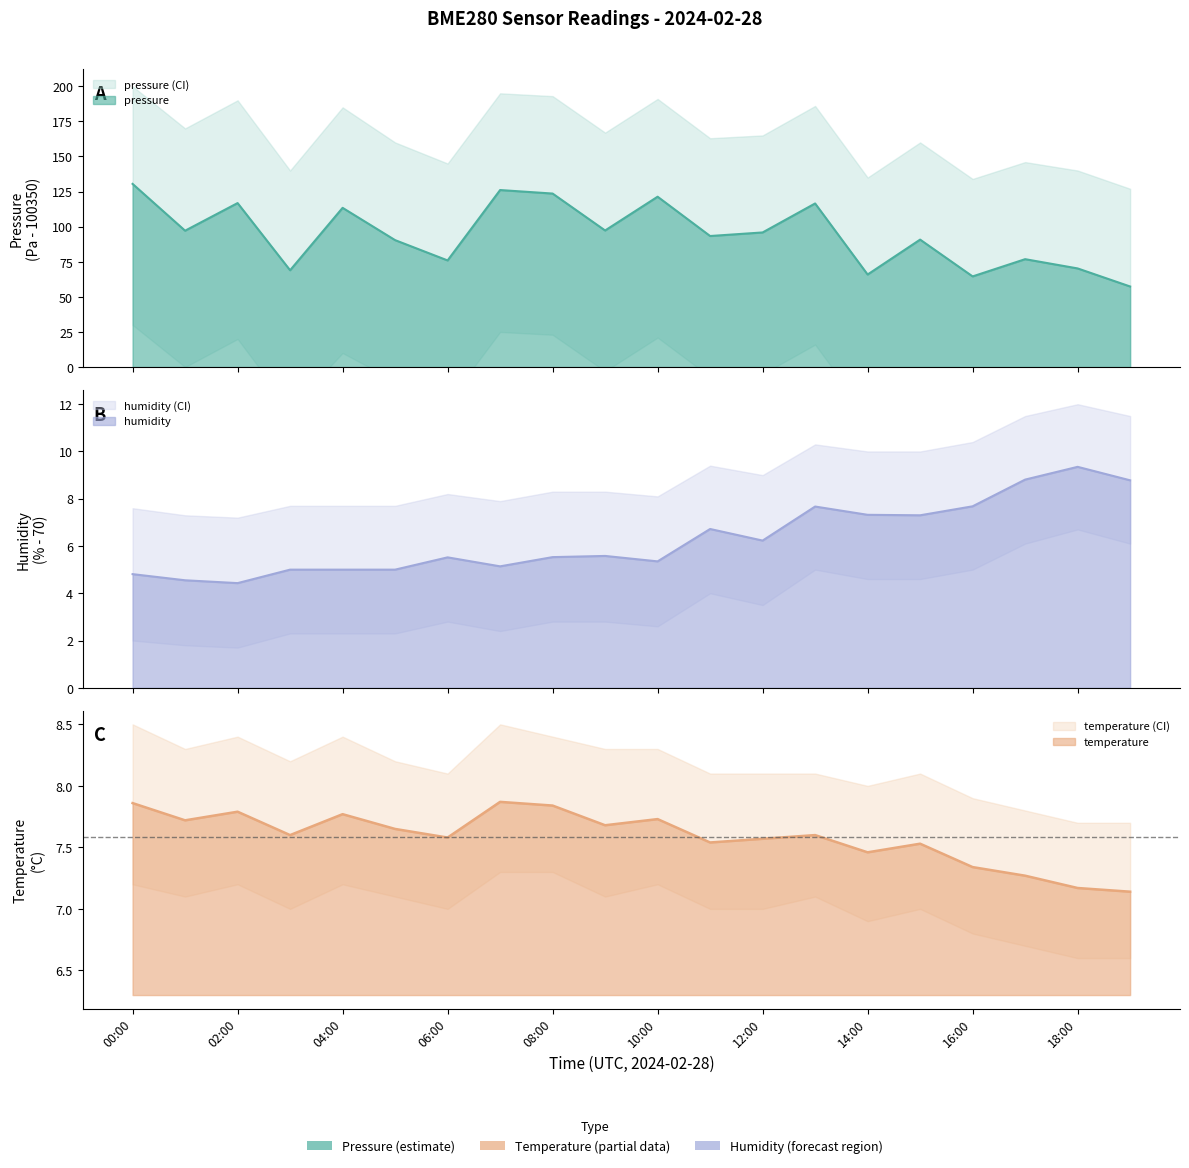

How many temperature values are between 7 and 8?

20